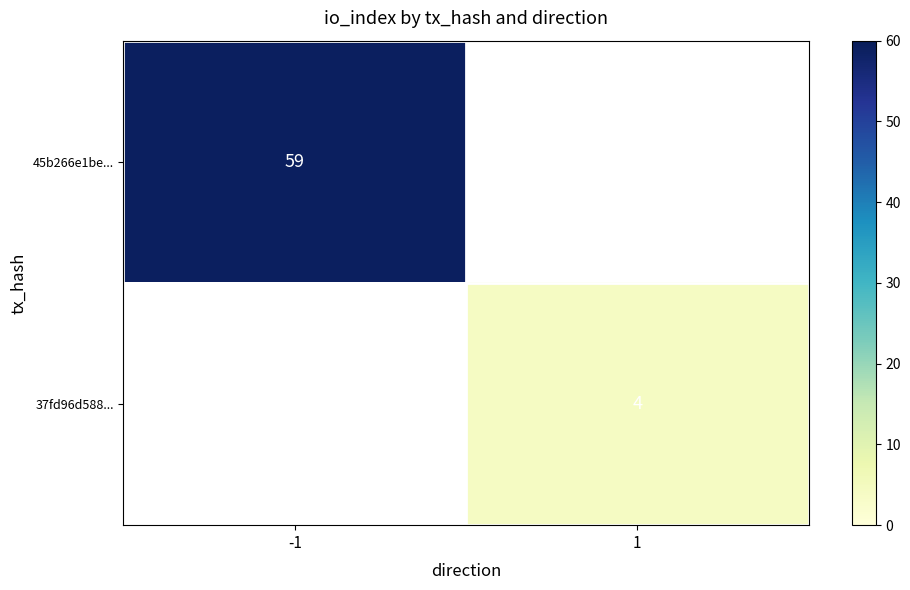

Is it true that 37fd96d588... equals 7 at 1?

False